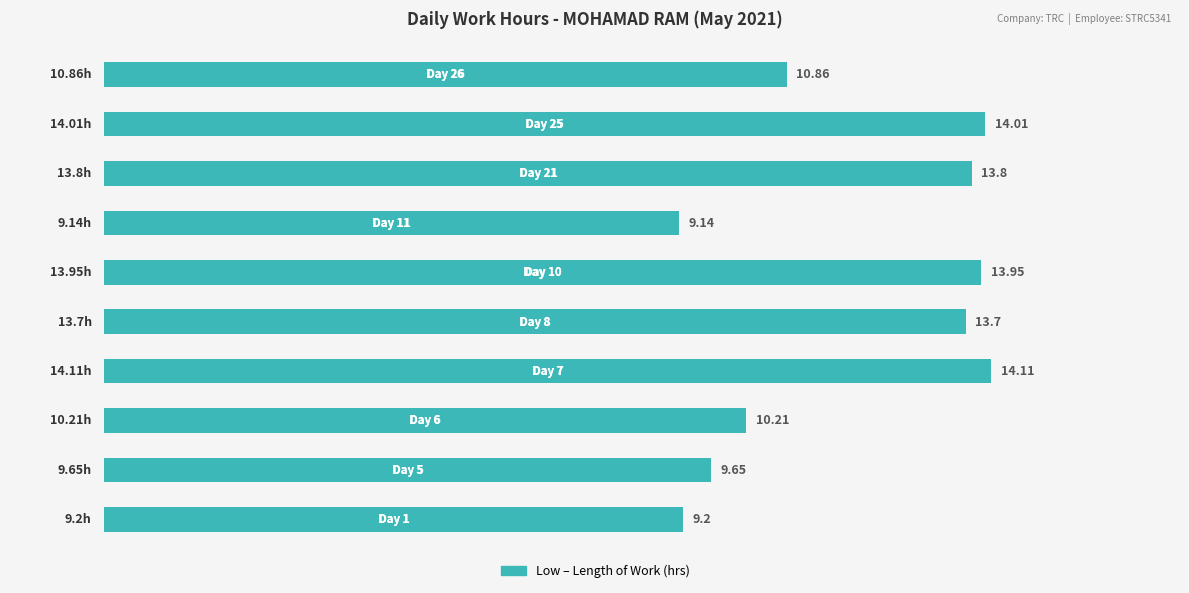

What is the difference between the maximum and minimum values?

5.0